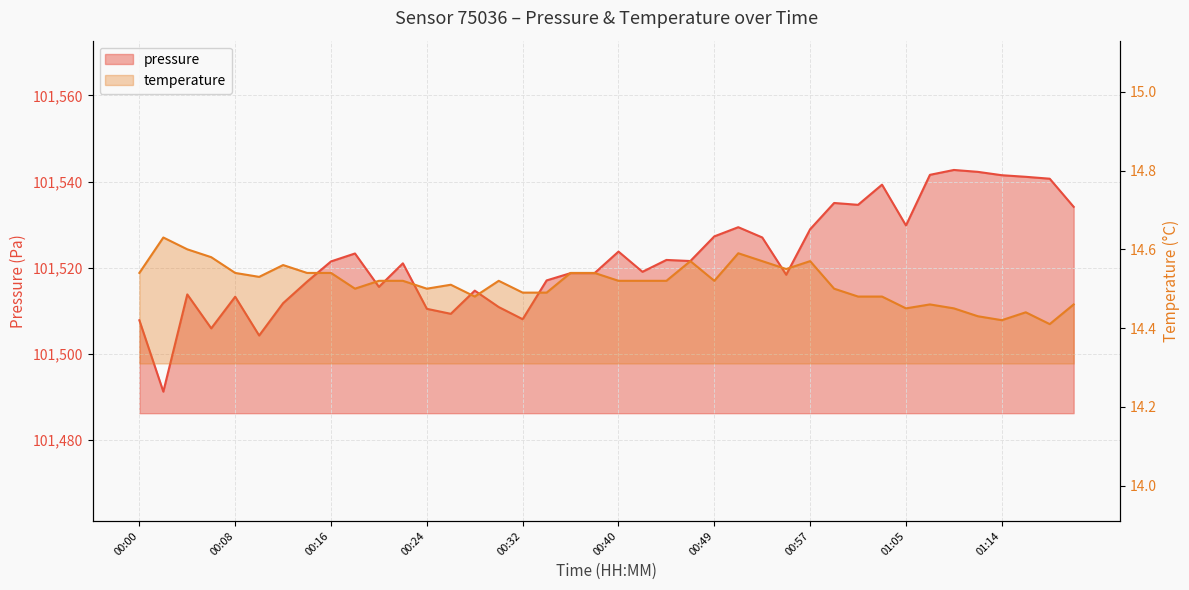

True or false: temperature and pressure cross at least once.

False